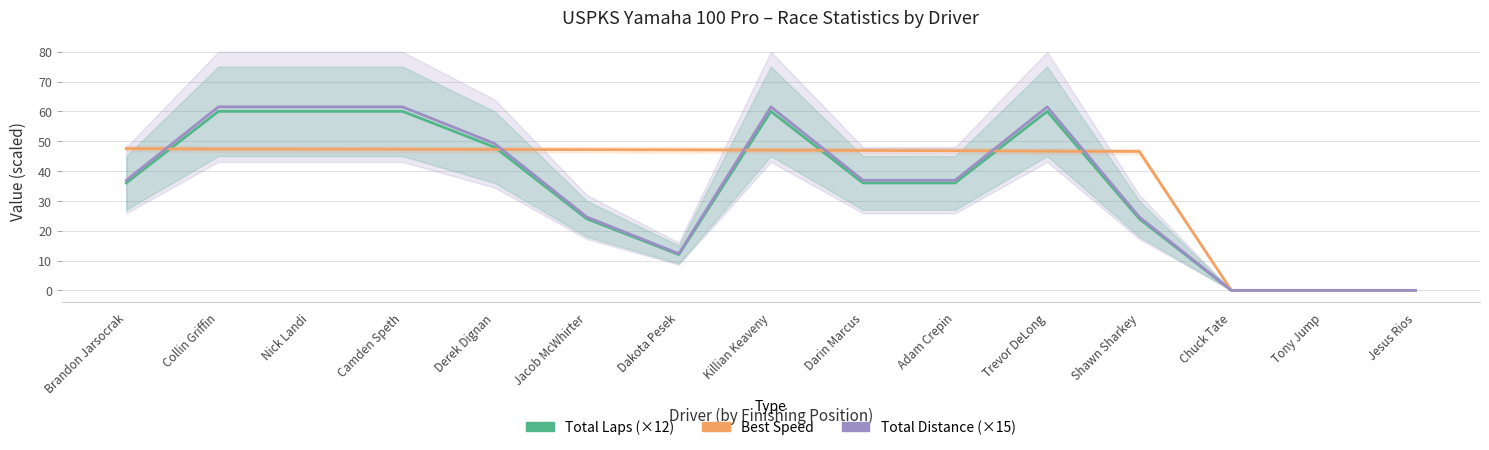

Reading left to right, transcribe all the data shown in this chart.

Total Laps (×12): 36.0	60.0	60.0	60.0	48.0	24.0	12.0	60.0	36.0	36.0	60.0	24.0	0.0	0.0	0.0
Best Speed: 47.5	47.4	47.3	47.3	47.2	47.2	47.1	47.0	46.9	46.8	46.6	46.6	0.0	0.0	0.0
Total Distance (×15): 36.9	61.5	61.5	61.5	49.2	24.6	12.3	61.5	36.9	36.9	61.5	24.6	0.0	0.0	0.0